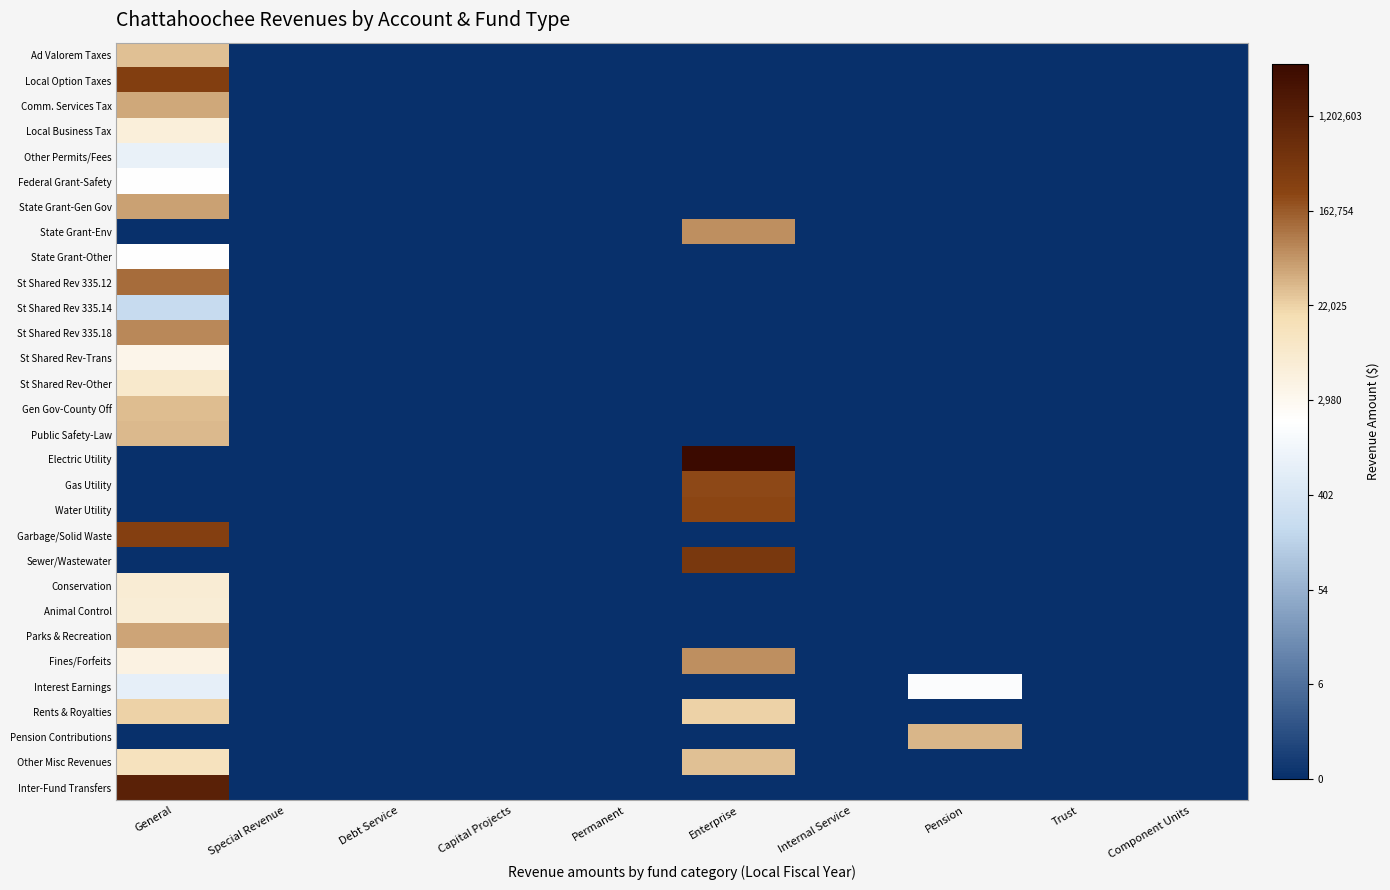

Count the number of categories in the chart.

10